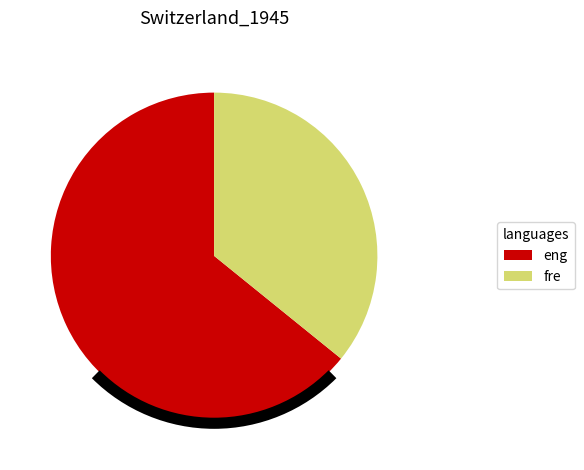

Do fre and eng together represent more than half of the pie?

Yes